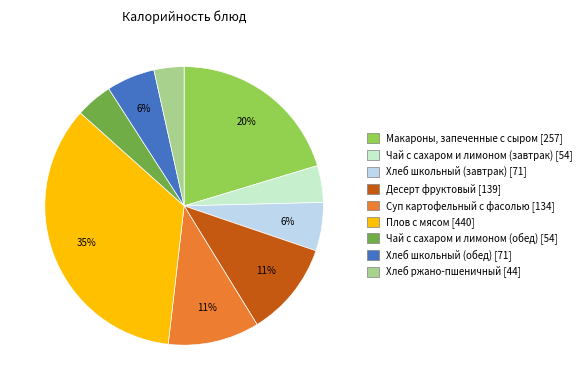

Is it true that Плов с мясом is 22% of the pie?

False